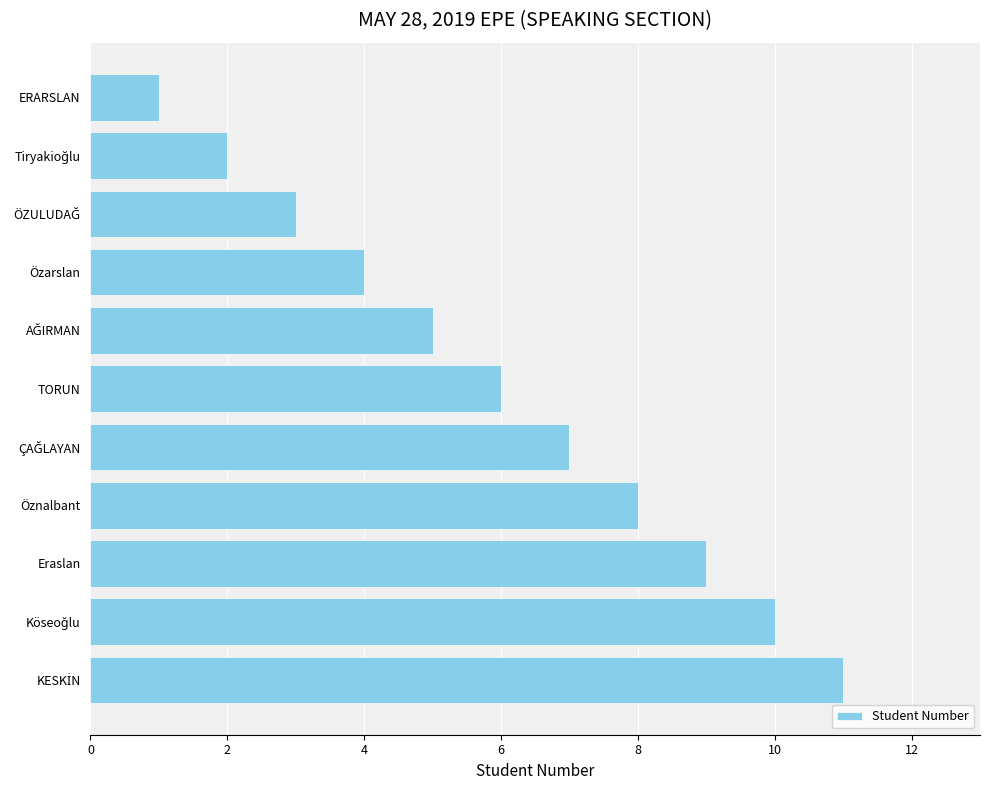

What is the minimum value shown in the chart?

1